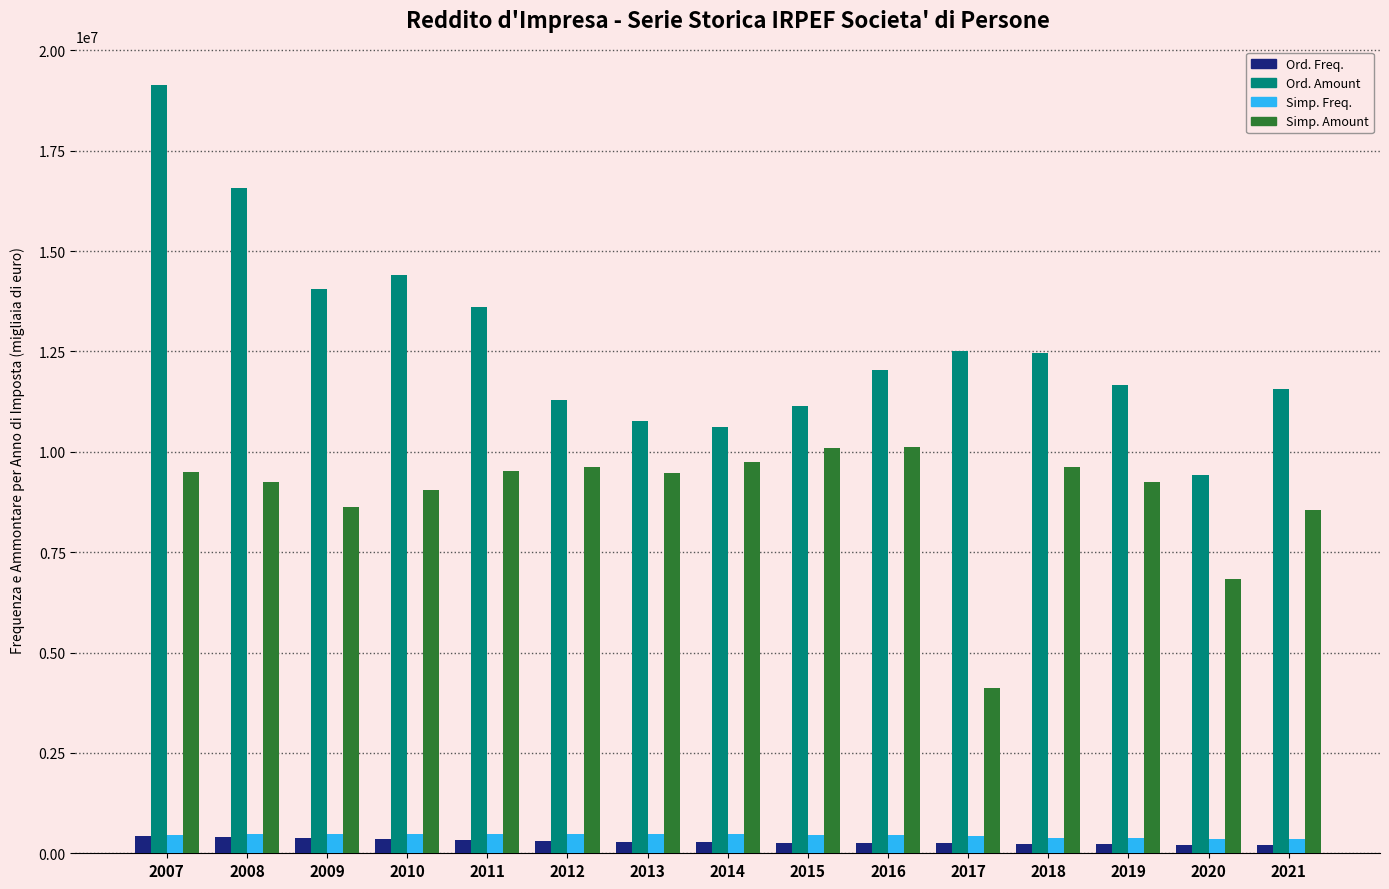

What is the sum of all Ord. Freq. values?

4424607